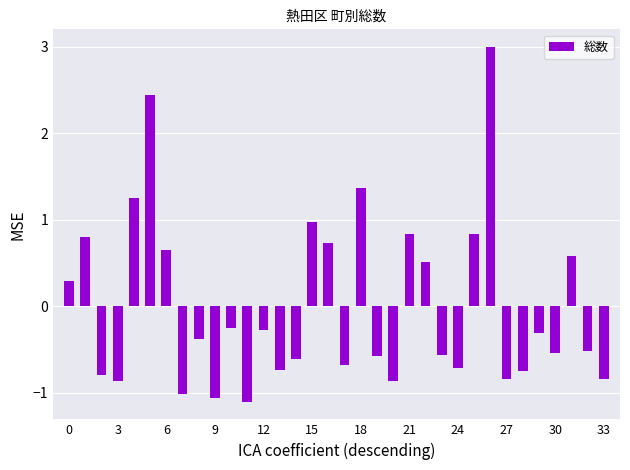

Are the bars grouped side by side (vs. stacked)?

No